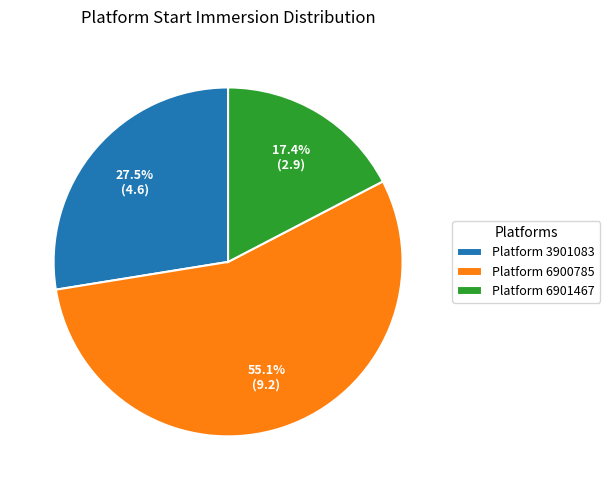

What percentage is NOT represented by Platform 6900785?

44.9%